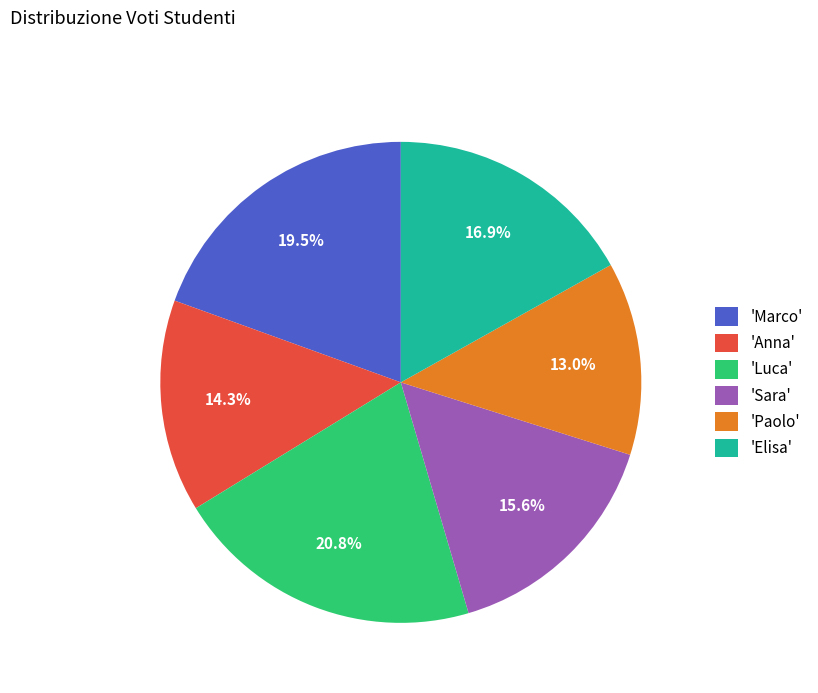

What is the largest slice in the pie chart?

'Luca'